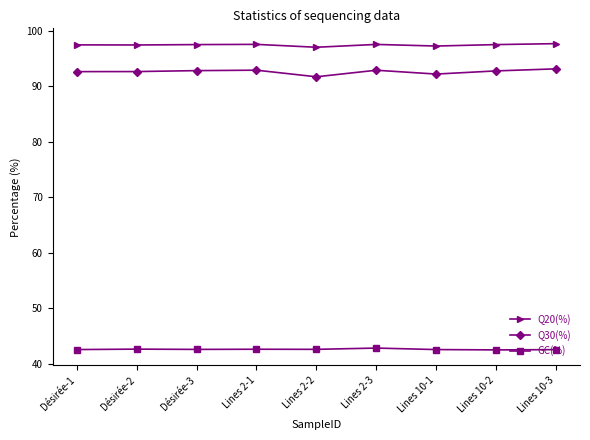

At how many categories does at least one series exceed 65?

9